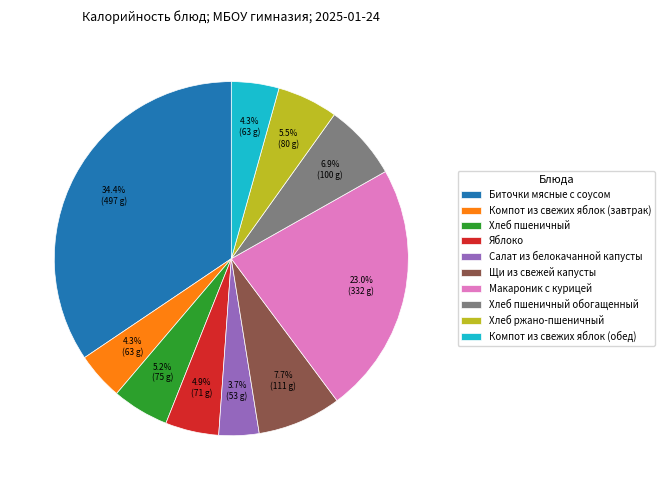

What percentage is the Хлеб пшеничный обогащенный slice, to the nearest percent?

7%